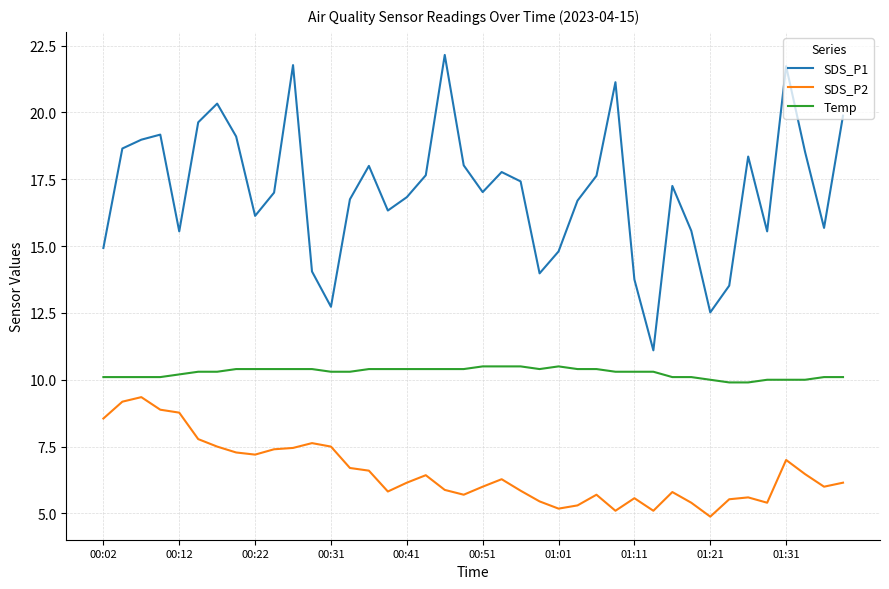

What is the difference between the maximum and second lowest values in the Temp series?

0.6